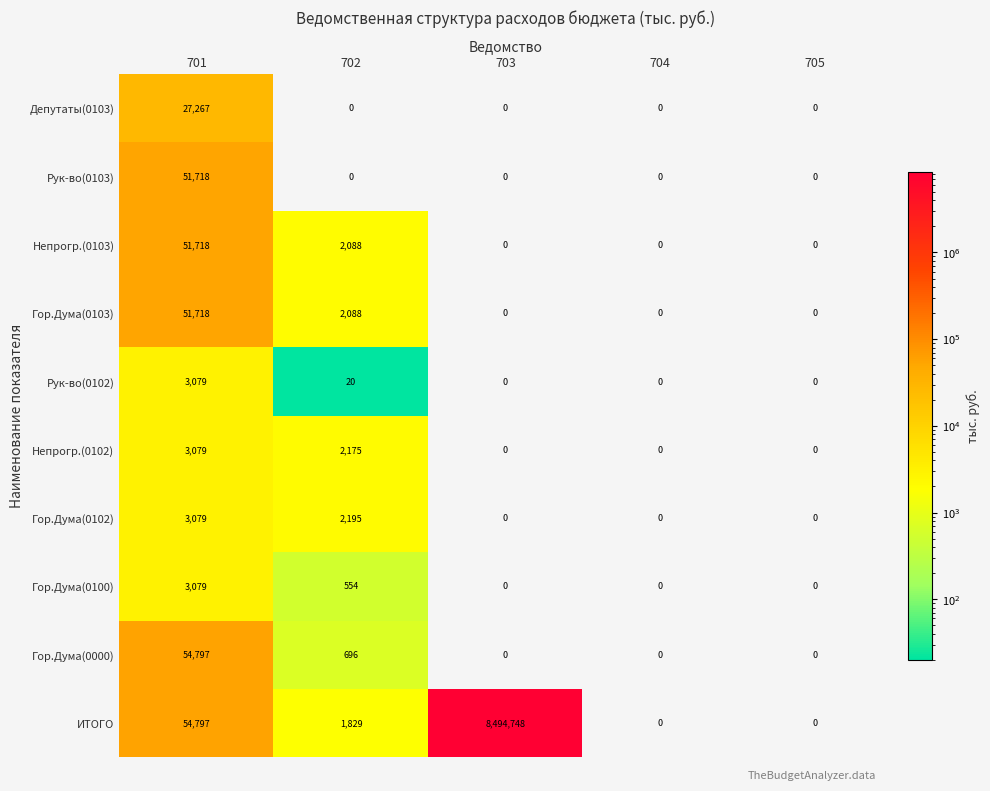

What is the average value of the Непрогр.(0102) series?

1051